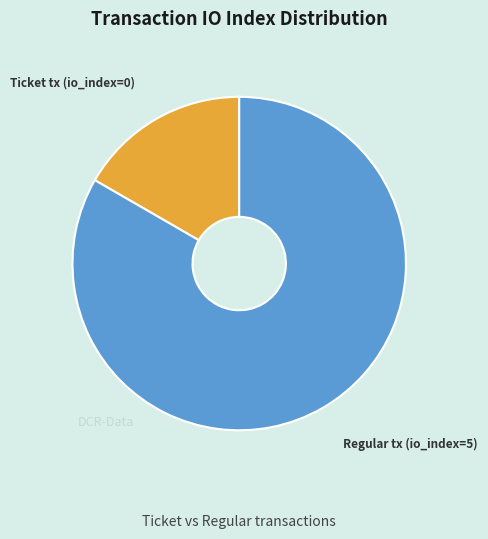

Count the number of slices in the pie.

2